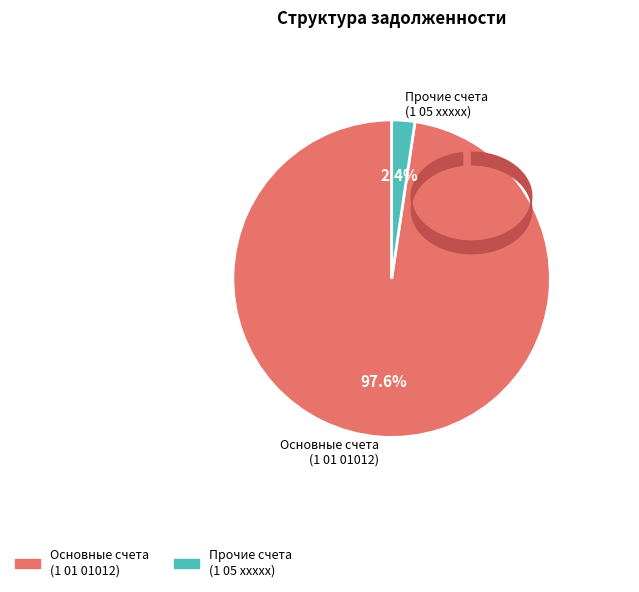

Between Прочие счета (1 05 xxxxx) and Основные счета (1 01 01012), which is larger?

Основные счета (1 01 01012)